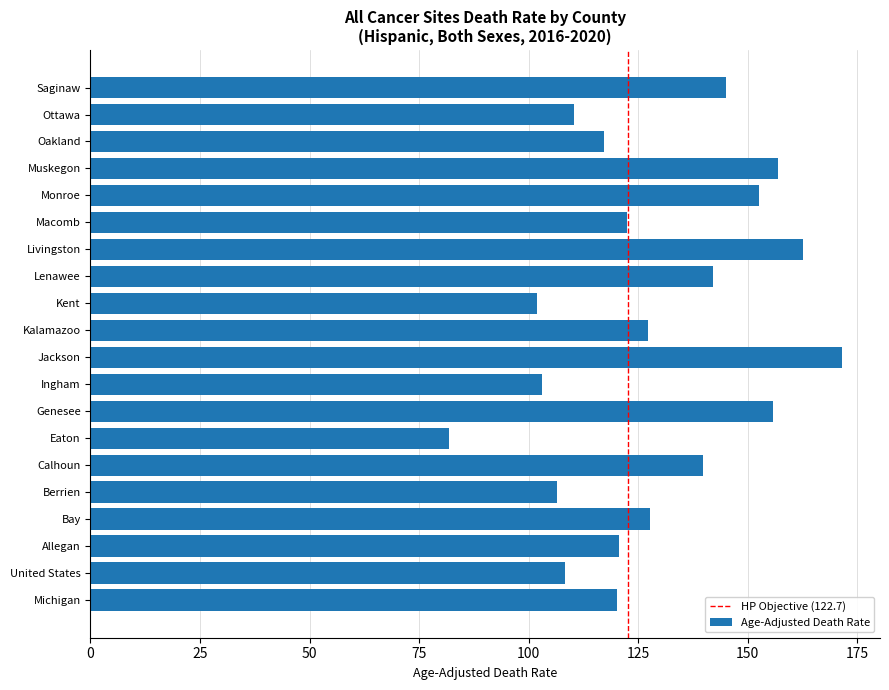

What is the ratio of the value at Lenawee to the value at Muskegon?

0.9